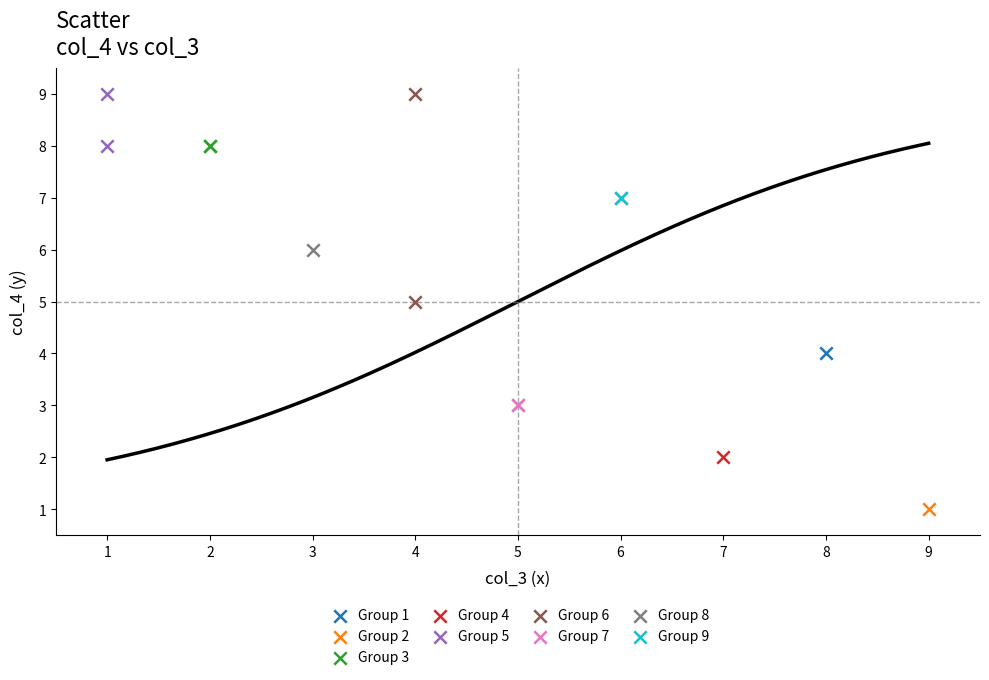

What are all the series names shown in the legend?

Group 1, Group 2, Group 3, Group 4, Group 5, Group 6, Group 7, Group 8, Group 9